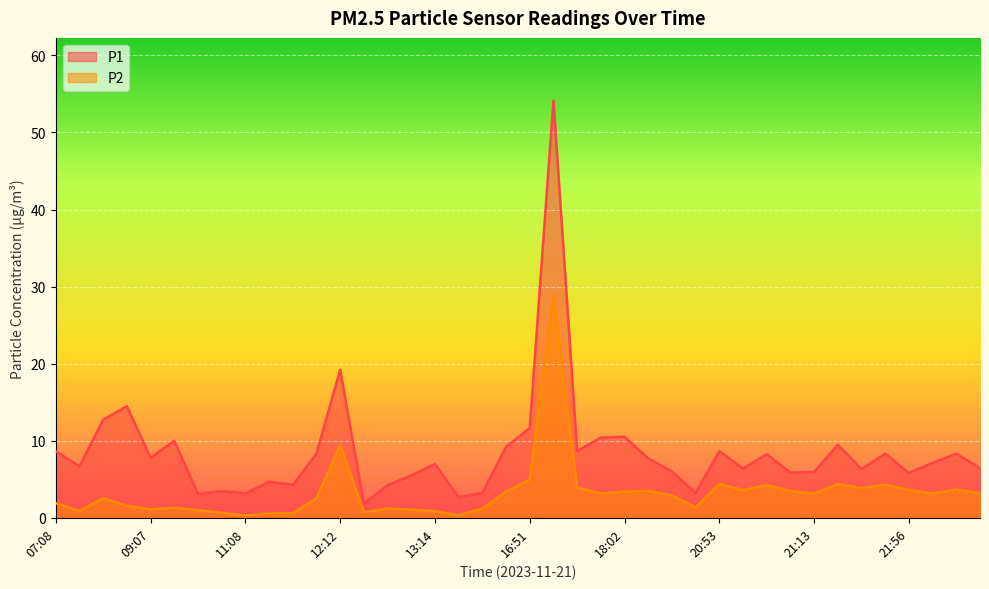

The value of P1 at 21:10 is 5.9. True or false?

True